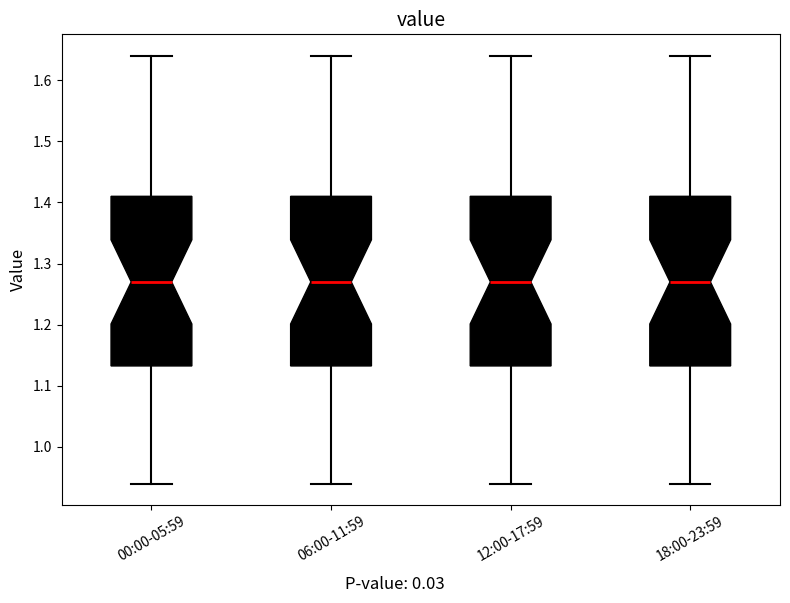

Reading left to right, transcribe this box plot: for each box, give where its median line is, the range the box spans, and where its two whiskers end, as read against the y-axis. The values are not printed on the chart, so give them approximately, as read against the axis.

00:00-05:59: median 1.27, box 1.13 to 1.41, whiskers 0.94 to 1.64
06:00-11:59: median 1.27, box 1.13 to 1.41, whiskers 0.94 to 1.64
12:00-17:59: median 1.27, box 1.13 to 1.41, whiskers 0.94 to 1.64
18:00-23:59: median 1.27, box 1.13 to 1.41, whiskers 0.94 to 1.64